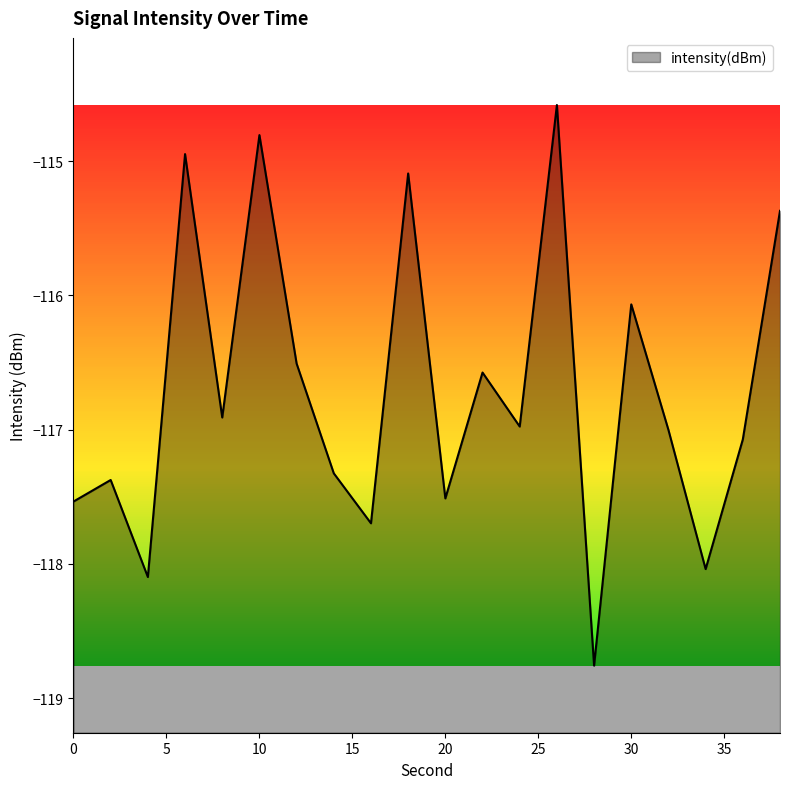

Reading left to right, what are all the values shown in this chart?

-117.5	-117.4	-118.1	-114.9	-116.9	-114.8	-116.5	-117.3	-117.7	-115.1	-117.5	-116.6	-117.0	-114.6	-118.8	-116.1	-117.0	-118.0	-117.1	-115.4